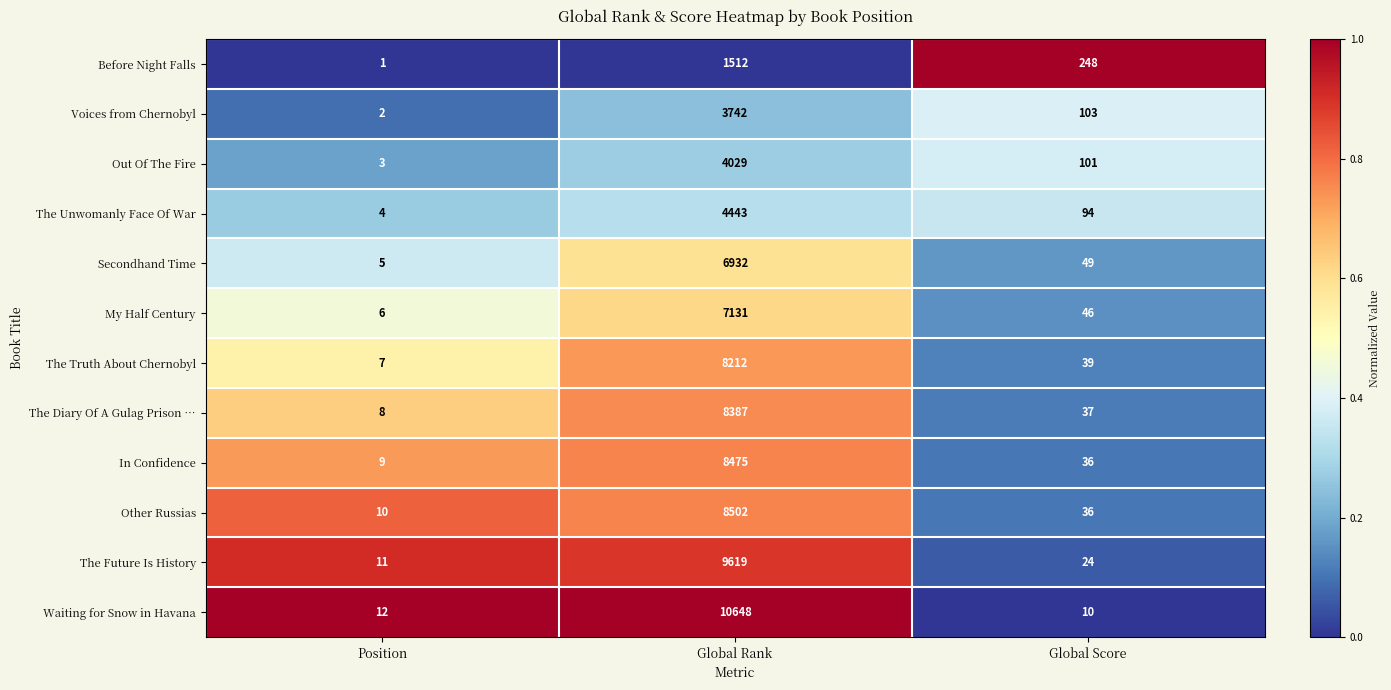

What is the maximum value shown in the chart?

10648